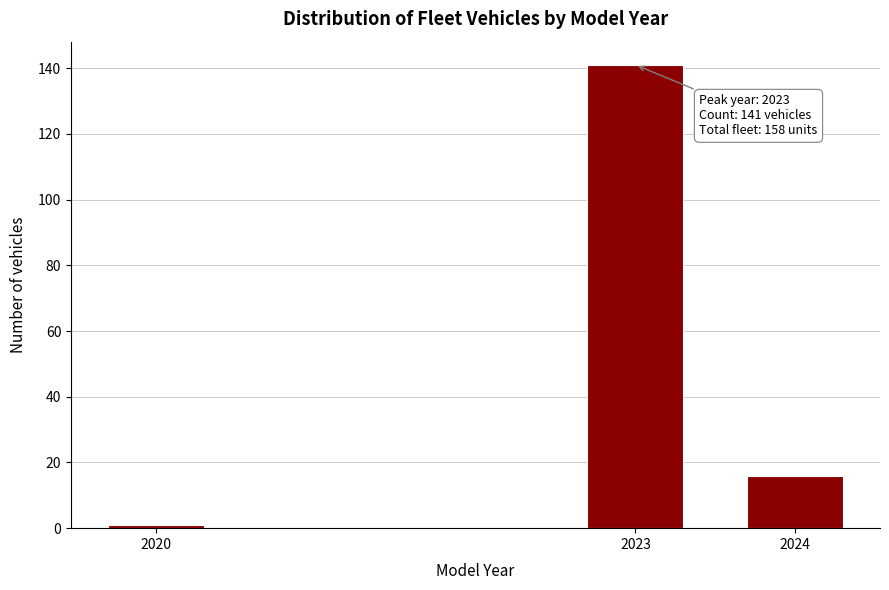

Reading right to left, what are all the values shown in this chart?

16	141	1